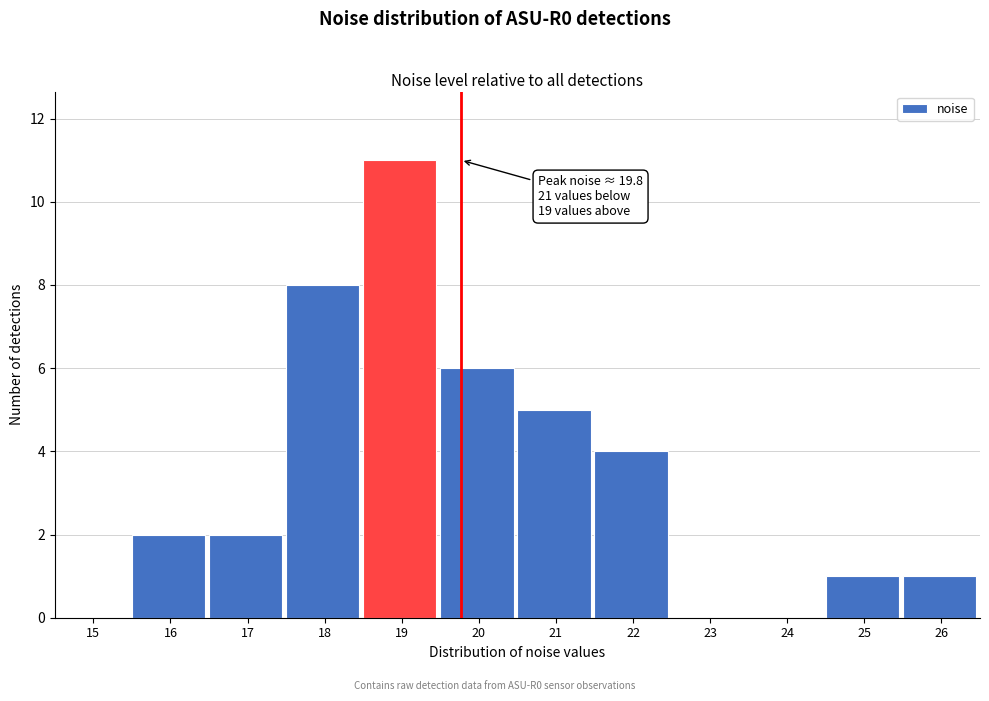

Reading left to right, extract all data points from this chart.

15=0	16=2	17=2	18=8	19=11	20=6	21=5	22=4	23=0	24=0	25=1	26=1